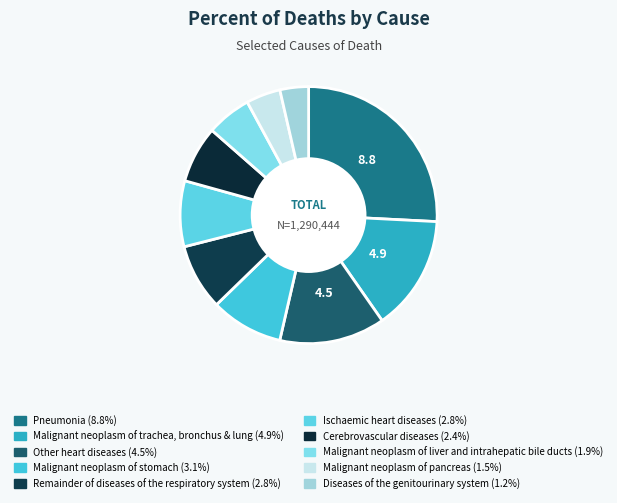

How many slices are in this pie chart?

10